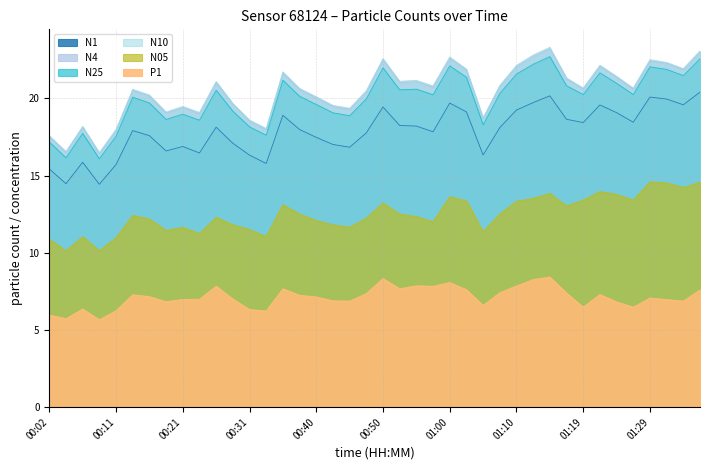

Count the number of categories in the chart.

40